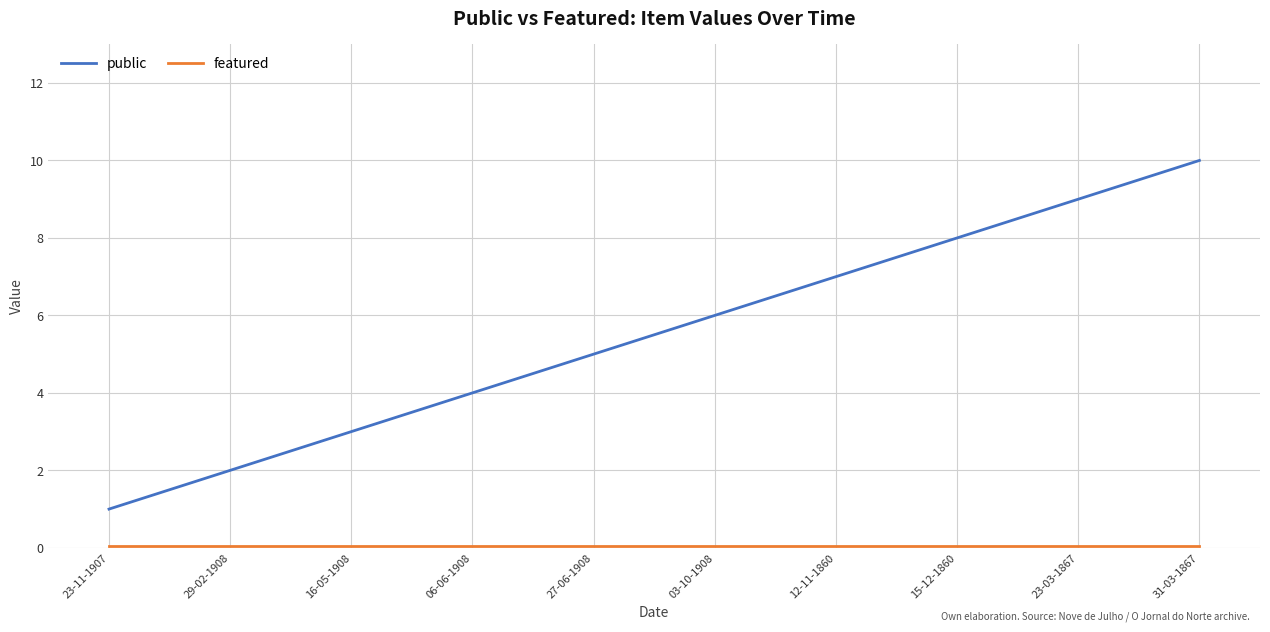

At which category is the sum across all series the highest?

31-03-1867